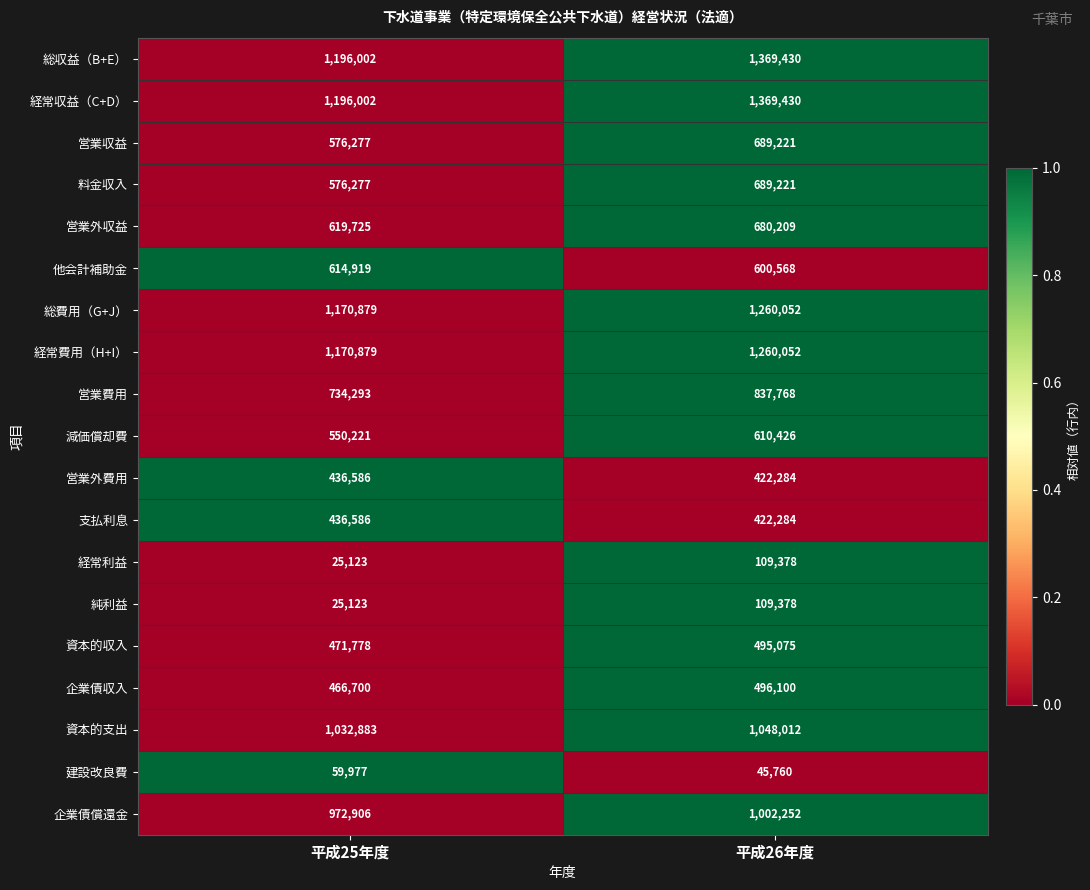

Rank the categories by 総費用（G+J） value from highest to lowest.

平成26年度, 平成25年度